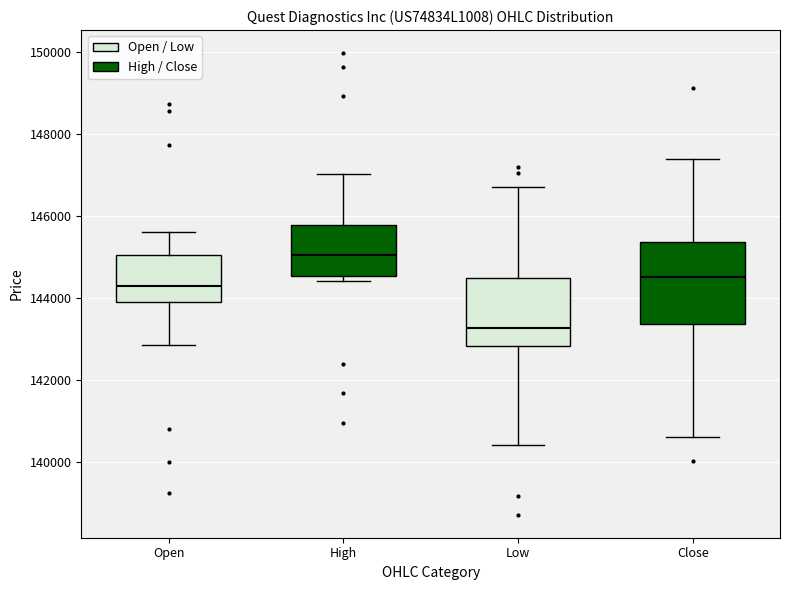

Reading left to right, read every box against the y-axis: the position of its median line, the range the box covers, and the ends of its whiskers. The values are not printed on the chart, so give them approximately, as read against the axis.

Open: median 144400, box 144000 to 145000, whiskers 142800 to 145600
High: median 145000, box 144600 to 145800, whiskers 144400 to 147000
Low: median 143200, box 142800 to 144400, whiskers 140400 to 146800
Close: median 144600, box 143400 to 145400, whiskers 140600 to 147400